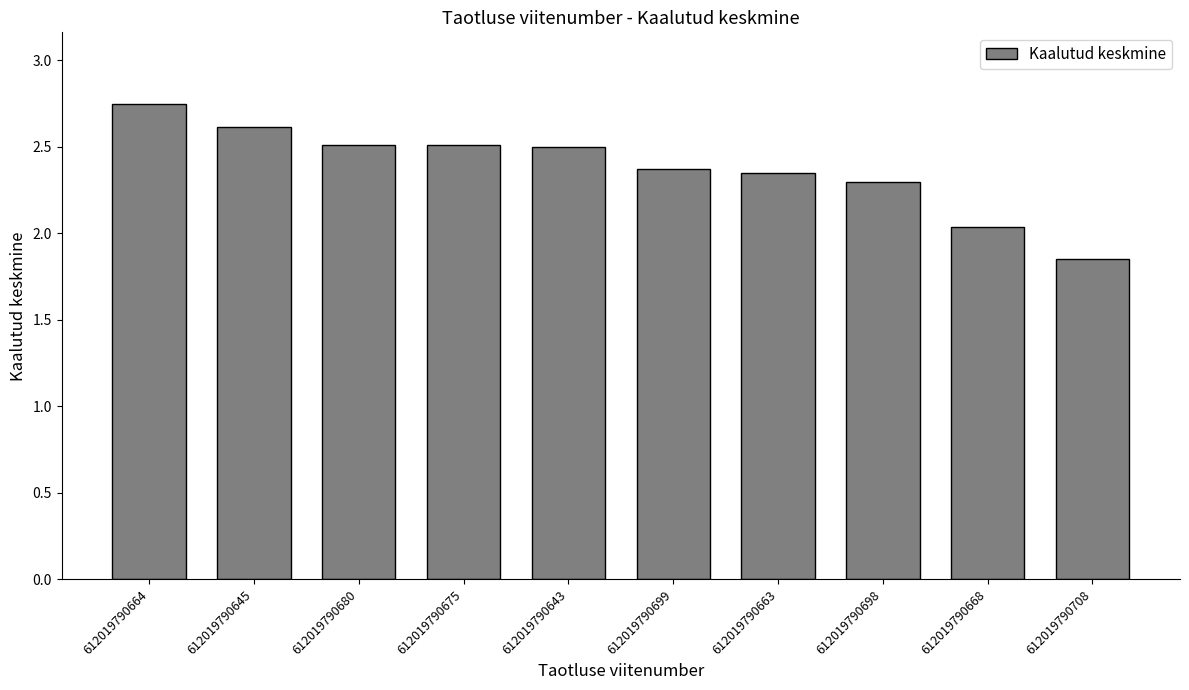

Which has a higher value, 612019790699 or 612019790645?

612019790645